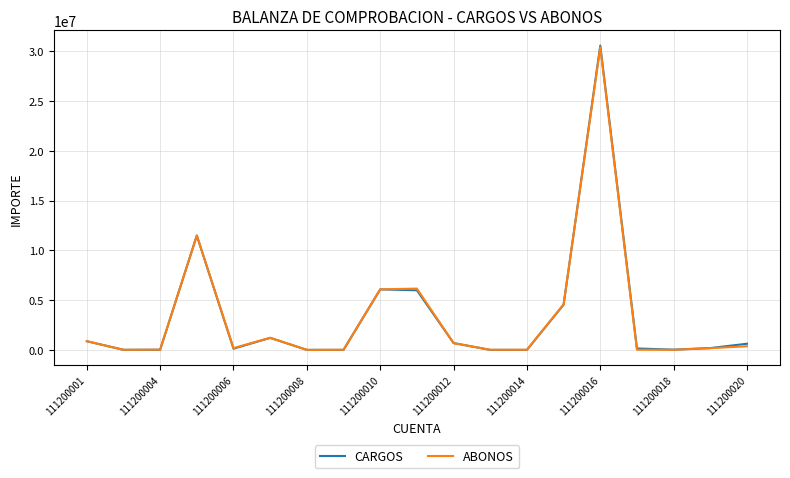

What is the highest value of the CARGOS series?

30562306.9